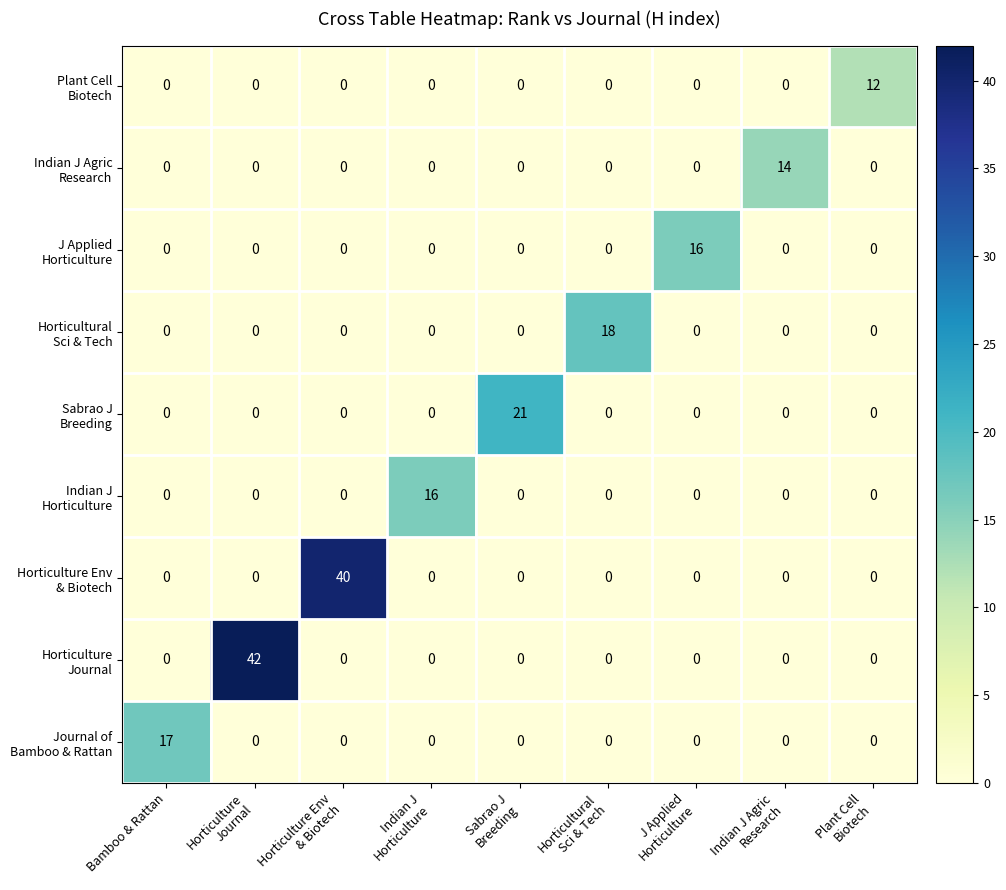

What is the greatest value displayed?

42